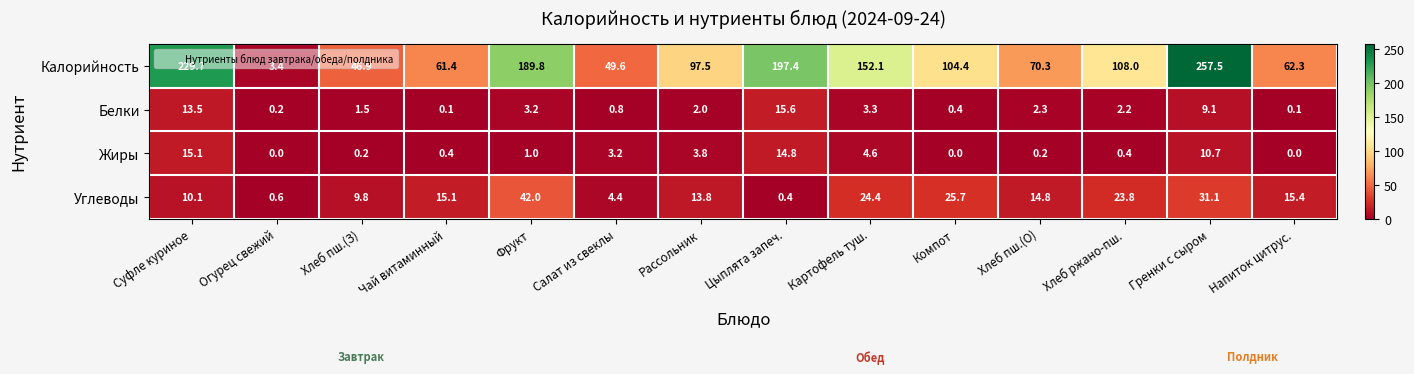

What is the difference between the maximum and minimum values in the Белки series?

15.5